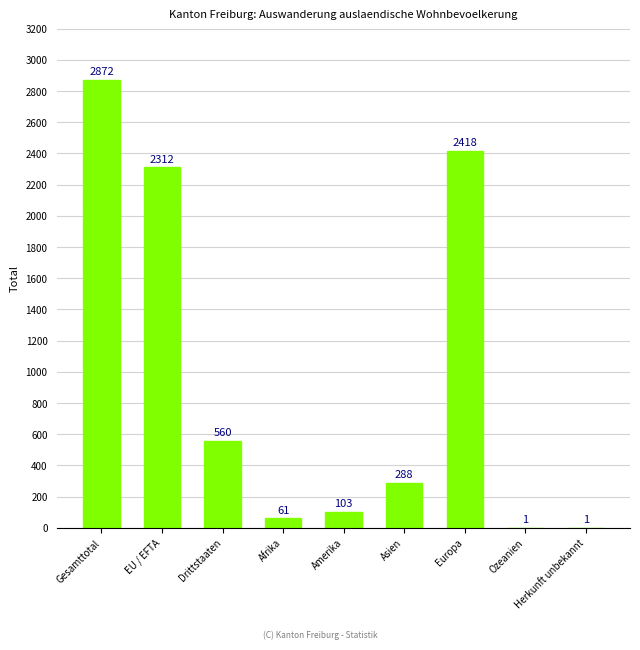

What is the change in value from Drittstaaten to Afrika?

-499